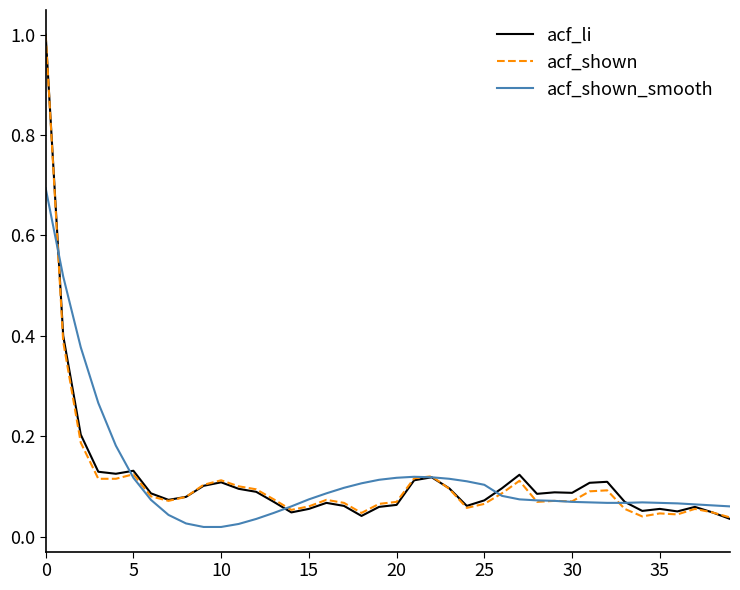

What is the sum of all acf_shown values?

4.4